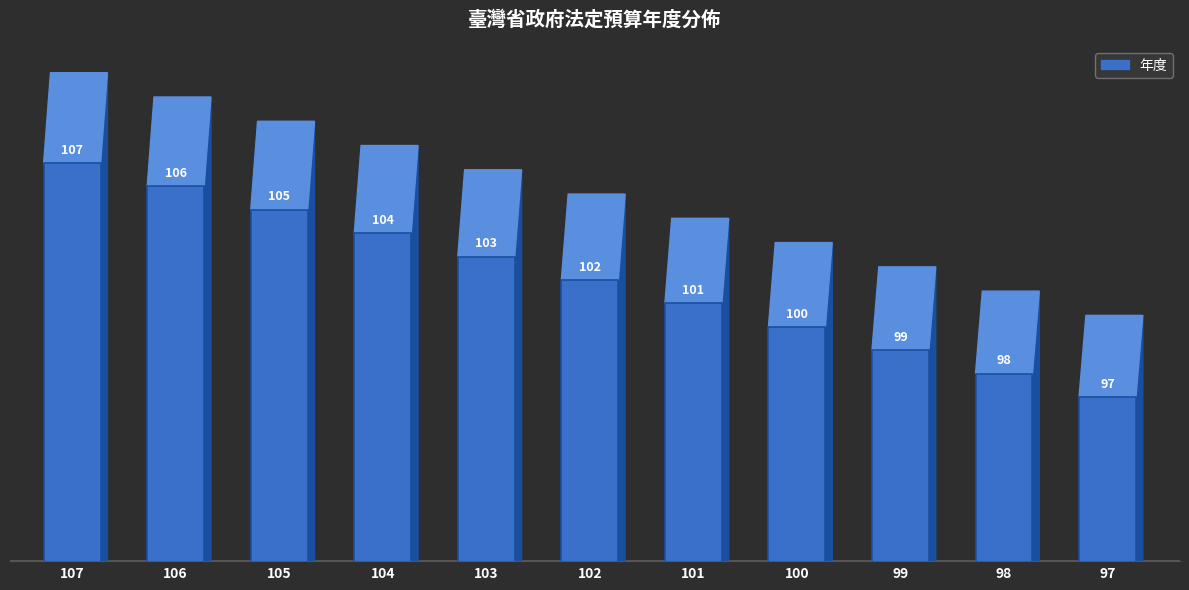

Count the values in the range 99 to 105.

7